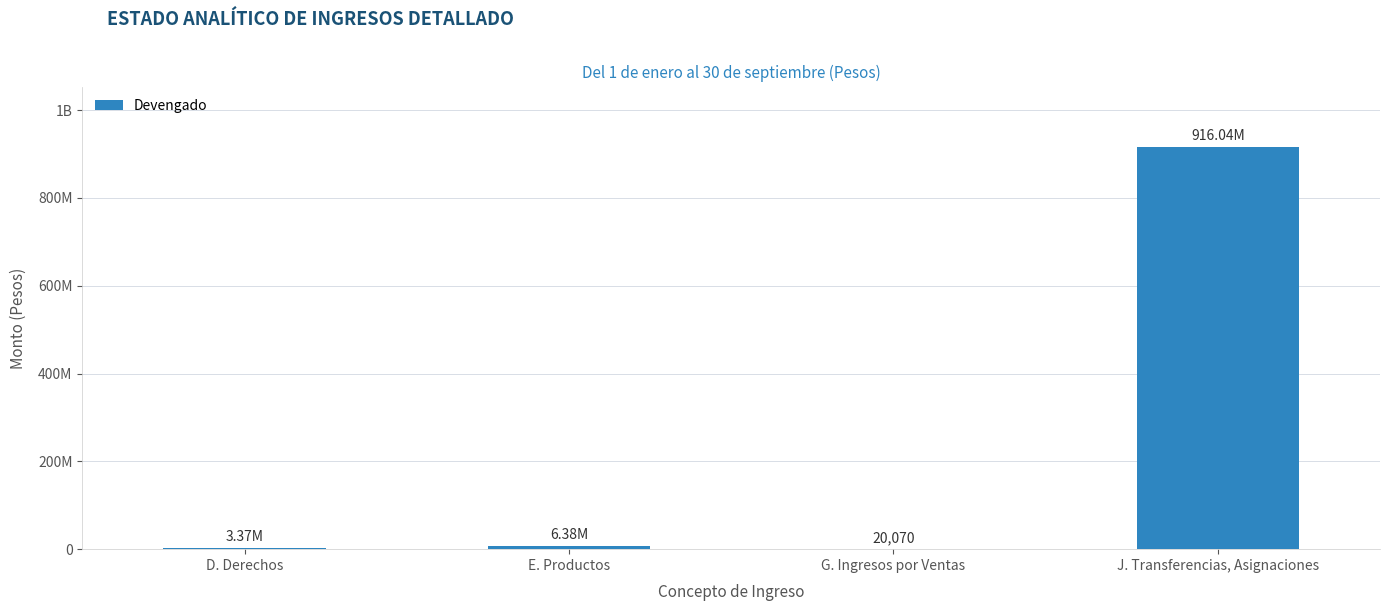

What is the average value?

231451884.2